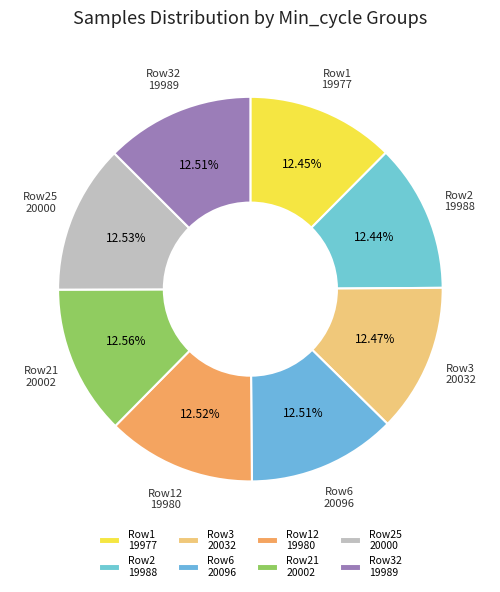

Does any single category account for the majority?

No